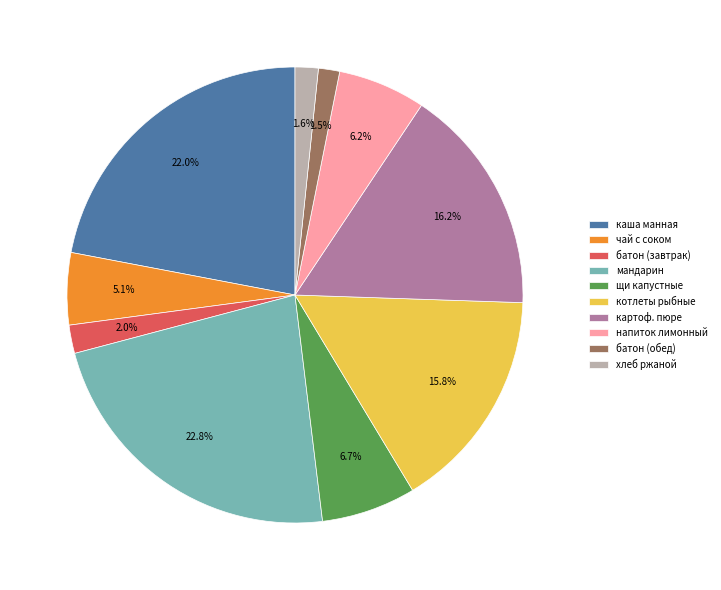

How many slices are in this pie chart?

10